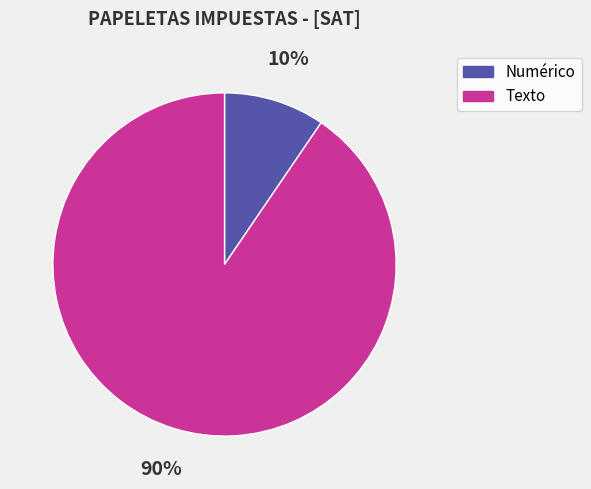

How many segments does this pie chart have?

2